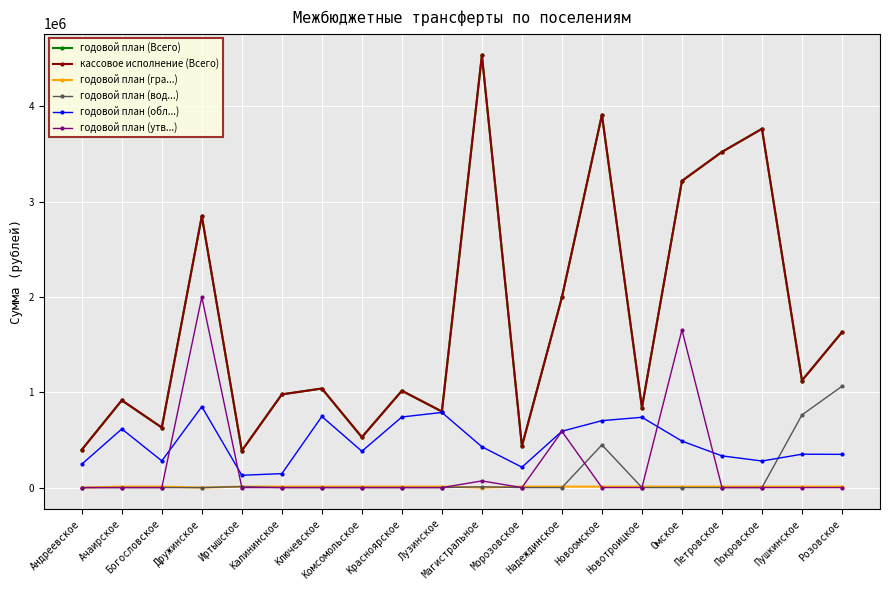

What is the label of the 14th point from the right?

Ключевское